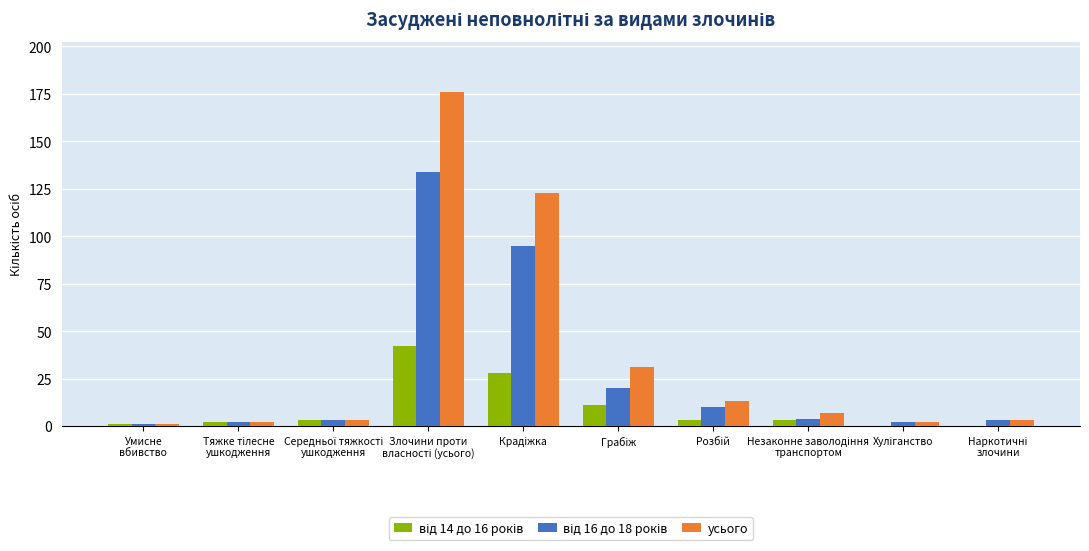

Which series has the largest total across all categories?

усього